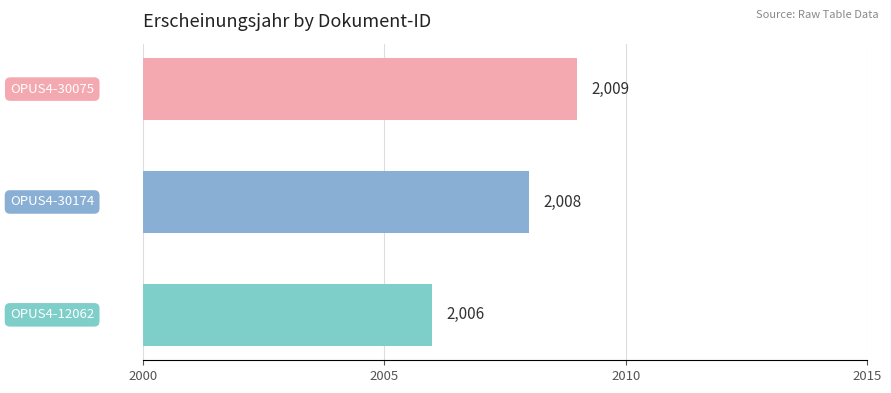

How many values are between 2006 and 2009?

3